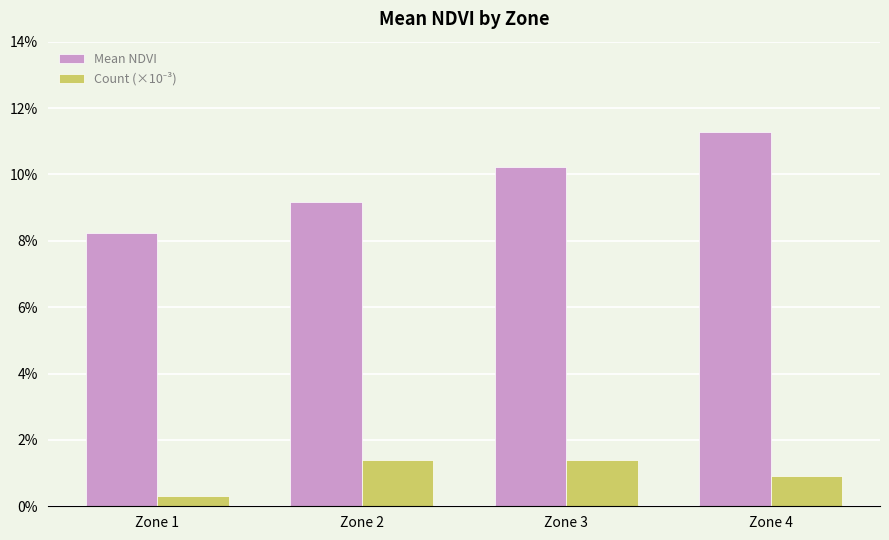

Are the bars grouped side by side (vs. stacked)?

Yes